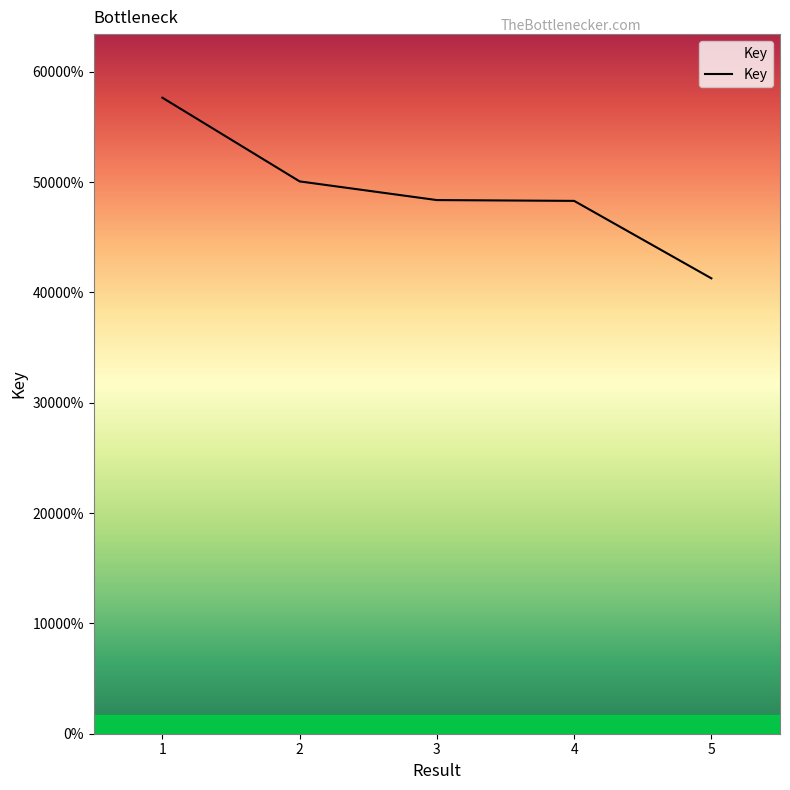

Is this an area chart (filled region under the line)?

Yes